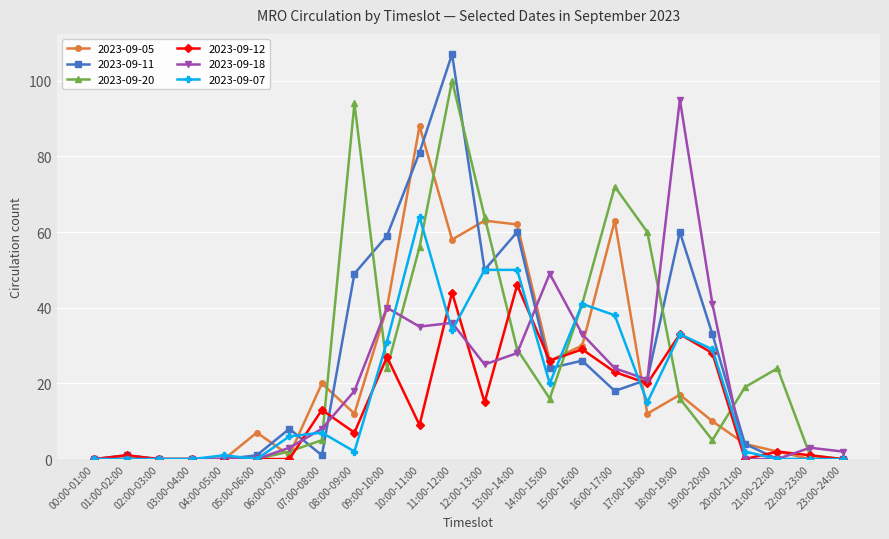

List the series in order of their peak value, highest first.

2023-09-11, 2023-09-20, 2023-09-18, 2023-09-05, 2023-09-07, 2023-09-12